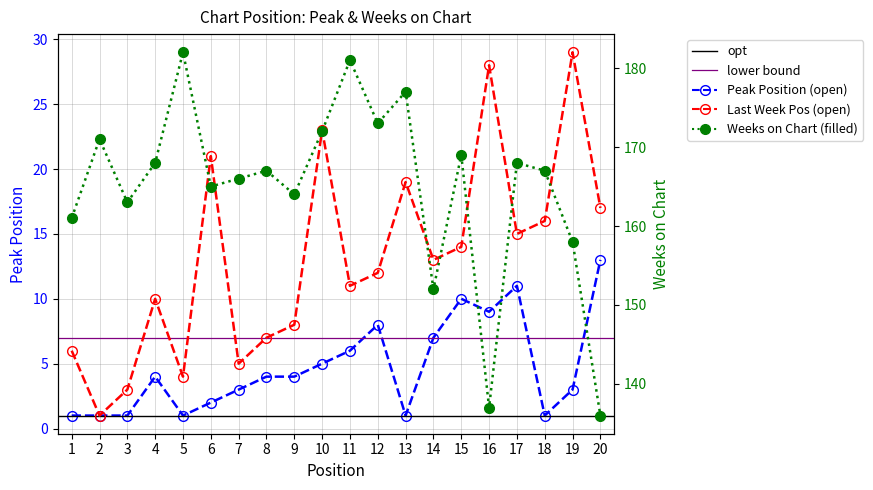

Is it true that Peak Position equals 19 at 20?

False